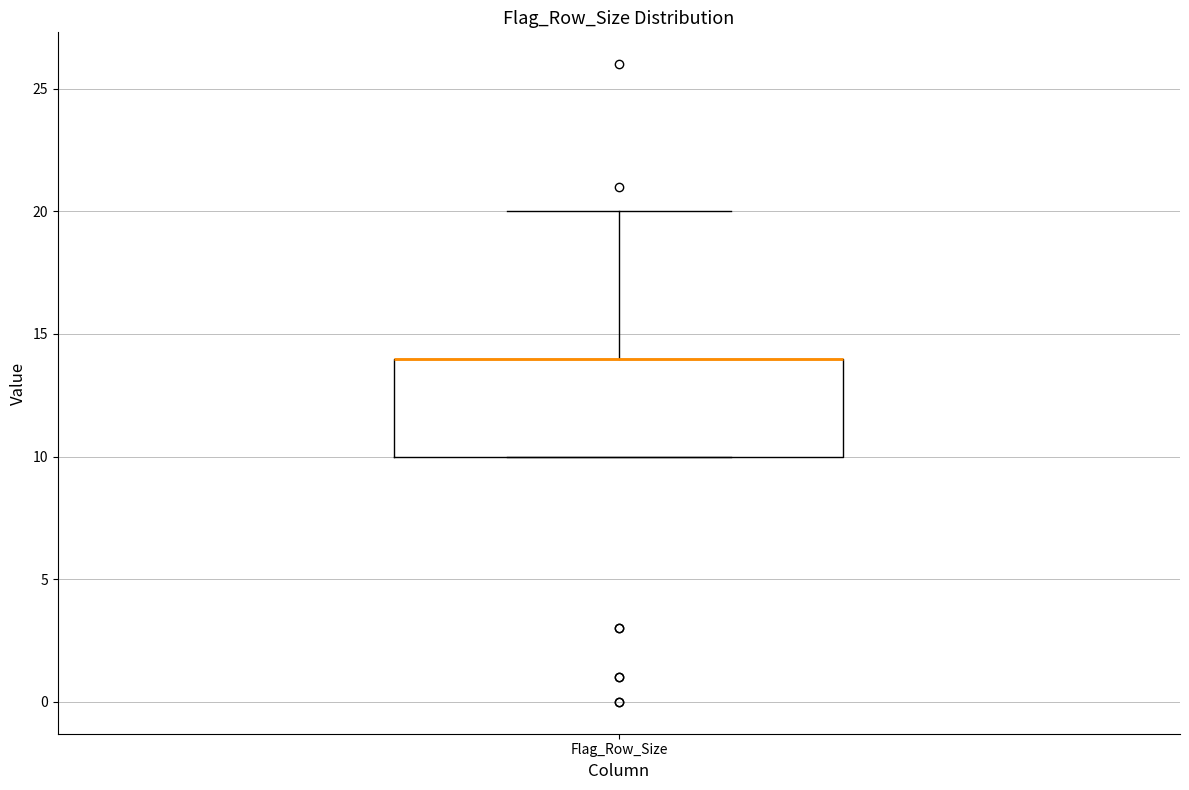

Read this box plot against the y-axis: the position of the median line, the range covered by the box, and the ends of both whiskers. The values are not printed on the chart, so give them approximately, as read against the axis.

median 14 (drawn on the box's upper edge), box 10 to 14, whiskers 10 to 20